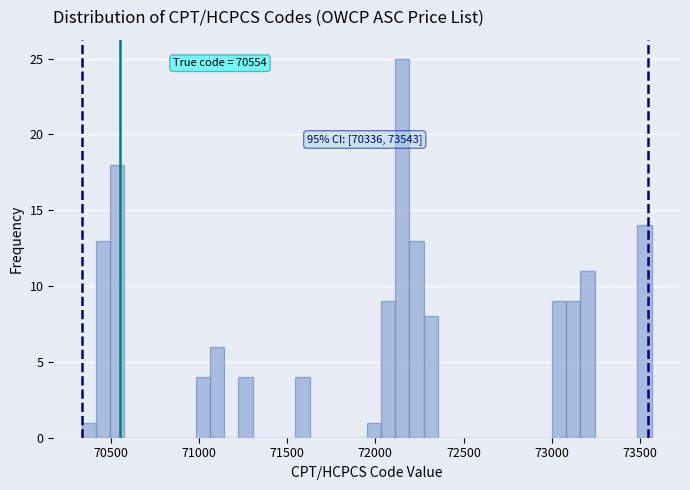

Read against the x-axis, roughly where is the centre of the tallest bar?

72150